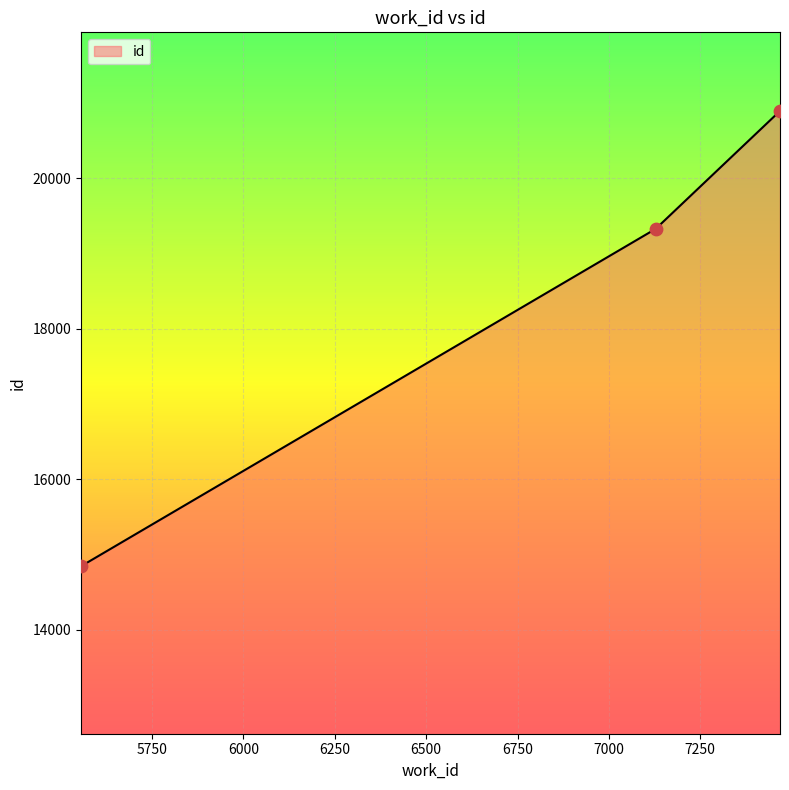

Between 5556 and 7128, which is larger?

7128